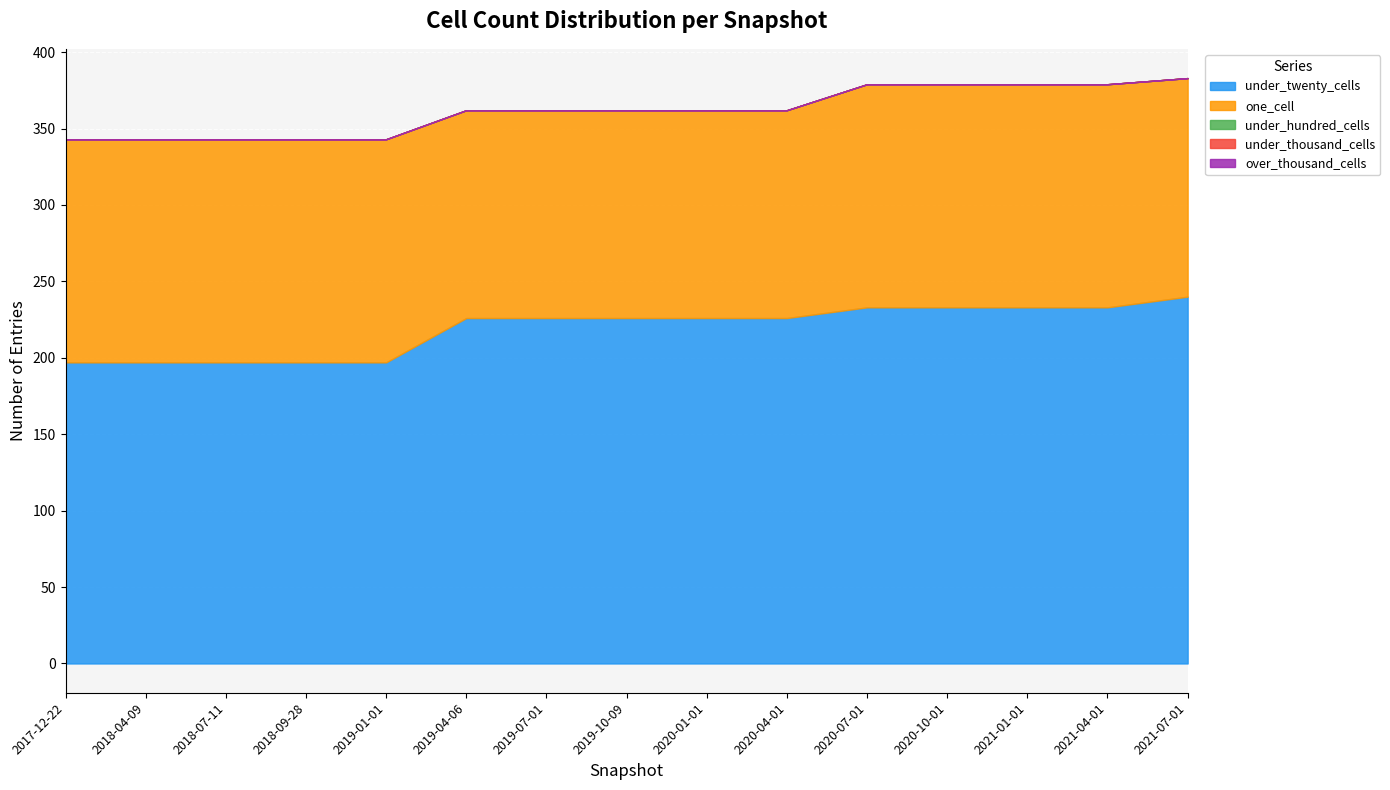

Reading left to right, list all the values displayed in this chart.

under_twenty_cells: 2017-12-22=197	2018-04-09=197	2018-07-11=197	2018-09-28=197	2019-01-01=197	2019-04-06=226	2019-07-01=226	2019-10-09=226	2020-01-01=226	2020-04-01=226	2020-07-01=233	2020-10-01=233	2021-01-01=233	2021-04-01=233	2021-07-01=240
one_cell: 2017-12-22=146	2018-04-09=146	2018-07-11=146	2018-09-28=146	2019-01-01=146	2019-04-06=136	2019-07-01=136	2019-10-09=136	2020-01-01=136	2020-04-01=136	2020-07-01=146	2020-10-01=146	2021-01-01=146	2021-04-01=146	2021-07-01=143
under_hundred_cells: 2017-12-22=0	2018-04-09=0	2018-07-11=0	2018-09-28=0	2019-01-01=0	2019-04-06=0	2019-07-01=0	2019-10-09=0	2020-01-01=0	2020-04-01=0	2020-07-01=0	2020-10-01=0	2021-01-01=0	2021-04-01=0	2021-07-01=0
under_thousand_cells: 2017-12-22=0	2018-04-09=0	2018-07-11=0	2018-09-28=0	2019-01-01=0	2019-04-06=0	2019-07-01=0	2019-10-09=0	2020-01-01=0	2020-04-01=0	2020-07-01=0	2020-10-01=0	2021-01-01=0	2021-04-01=0	2021-07-01=0
over_thousand_cells: 2017-12-22=0	2018-04-09=0	2018-07-11=0	2018-09-28=0	2019-01-01=0	2019-04-06=0	2019-07-01=0	2019-10-09=0	2020-01-01=0	2020-04-01=0	2020-07-01=0	2020-10-01=0	2021-01-01=0	2021-04-01=0	2021-07-01=0